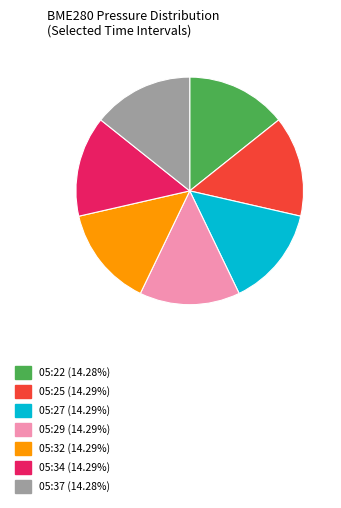

The 05:37 slice represents 6% of the pie. True or false?

False